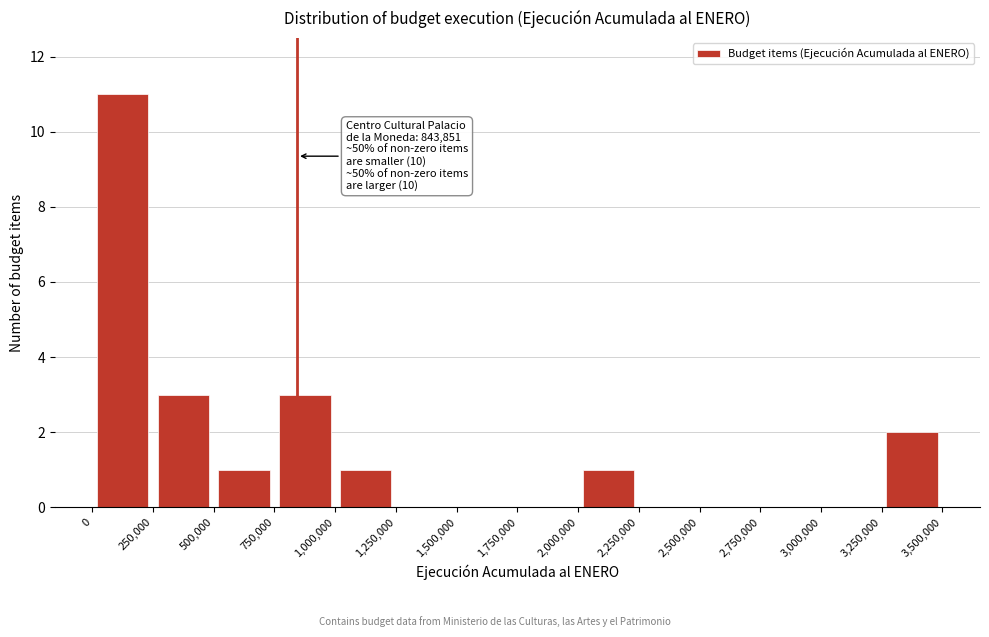

Over which range of the x-axis is the bar tallest?

0 to 250,000